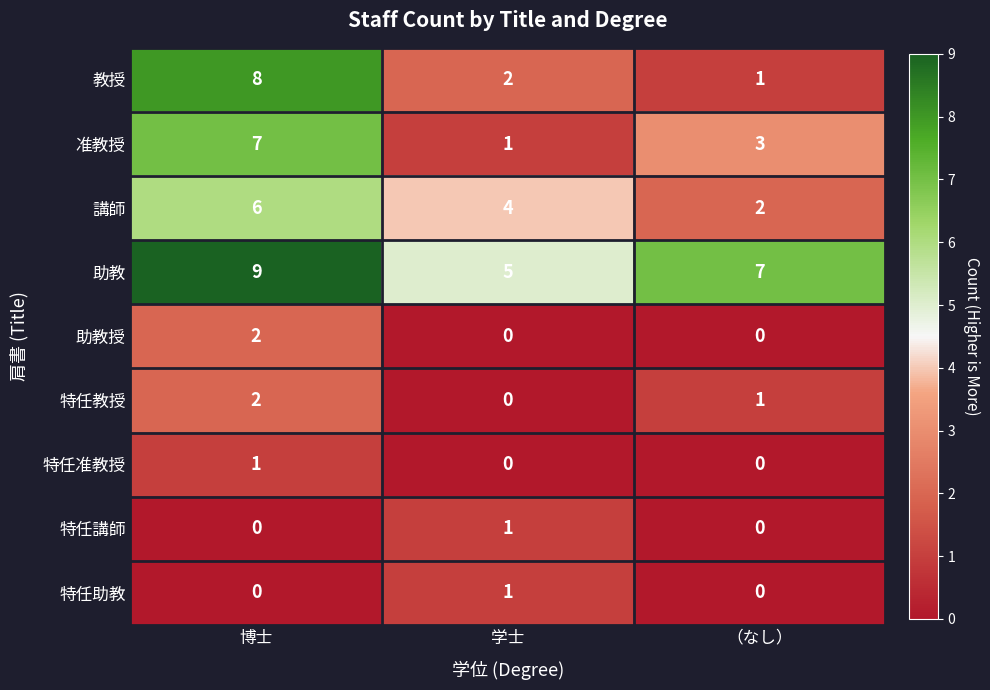

Is the value of 助教 at 博士 greater than the value of 特任講師 at （なし）?

Yes